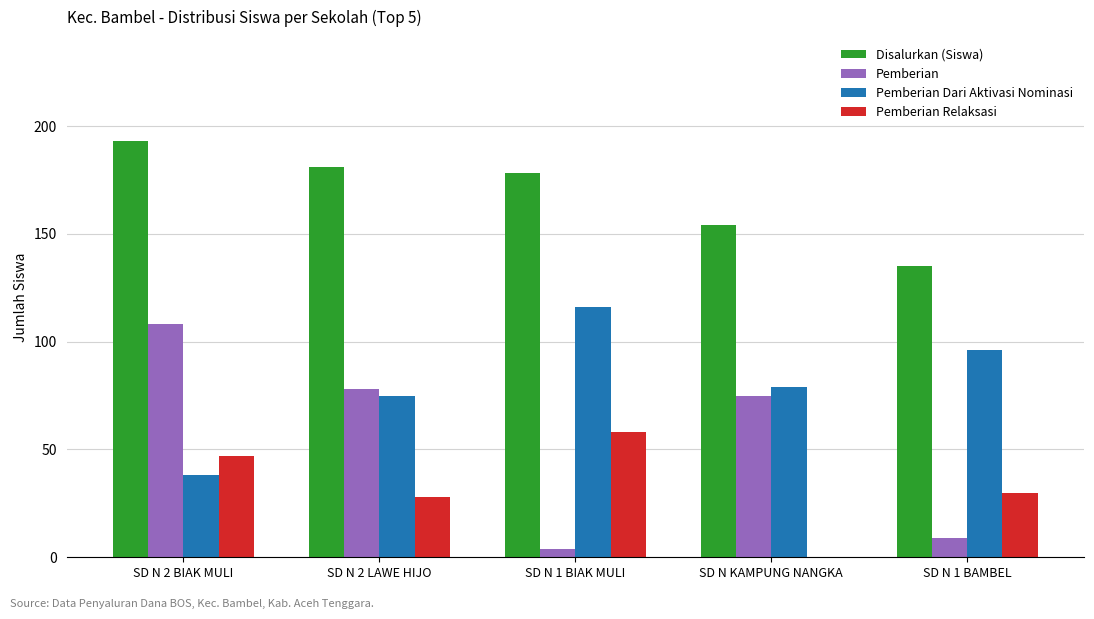

What is the maximum value shown in the chart?

193